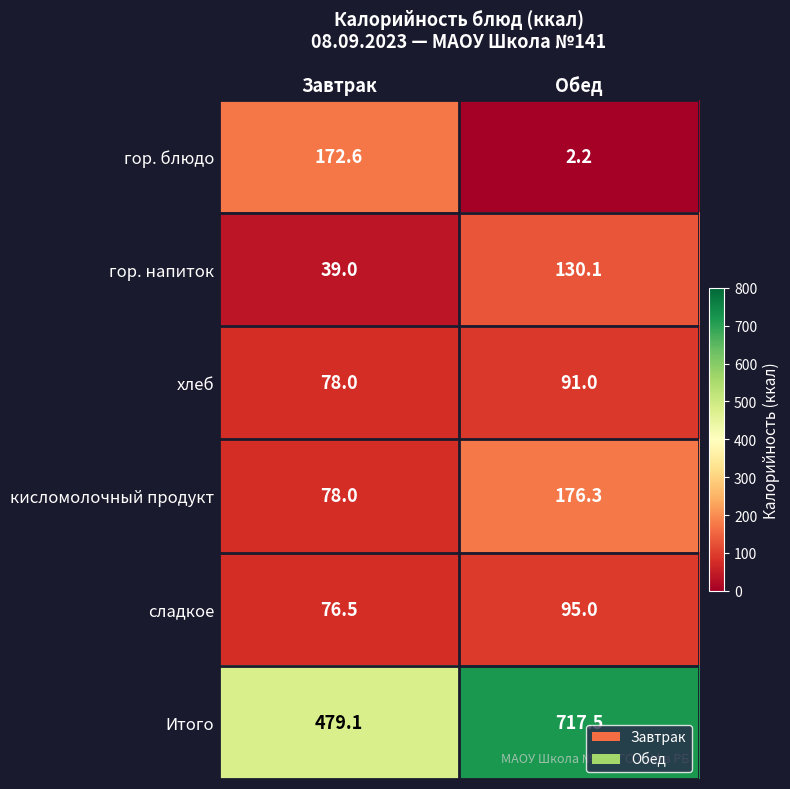

Is it true that гор. напиток equals 26.0 at Завтрак?

False